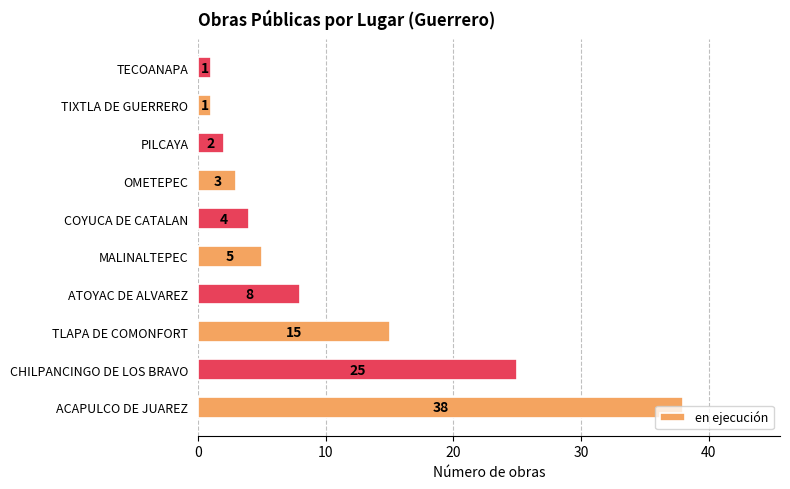

Is it true that the value at OMETEPEC is 1?

False